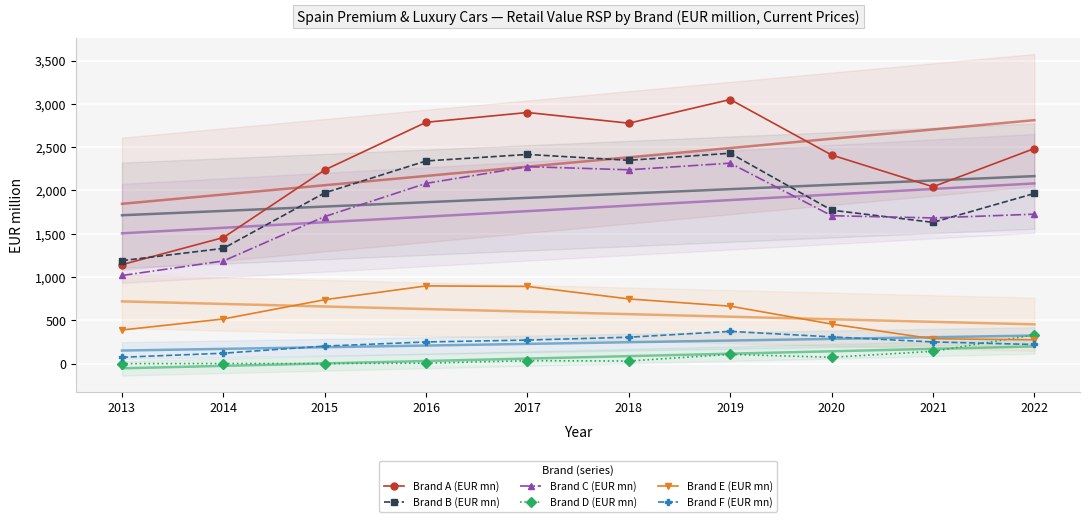

True or false: Brand C (EUR mn) has a value of 1017.9 at 2013.

True